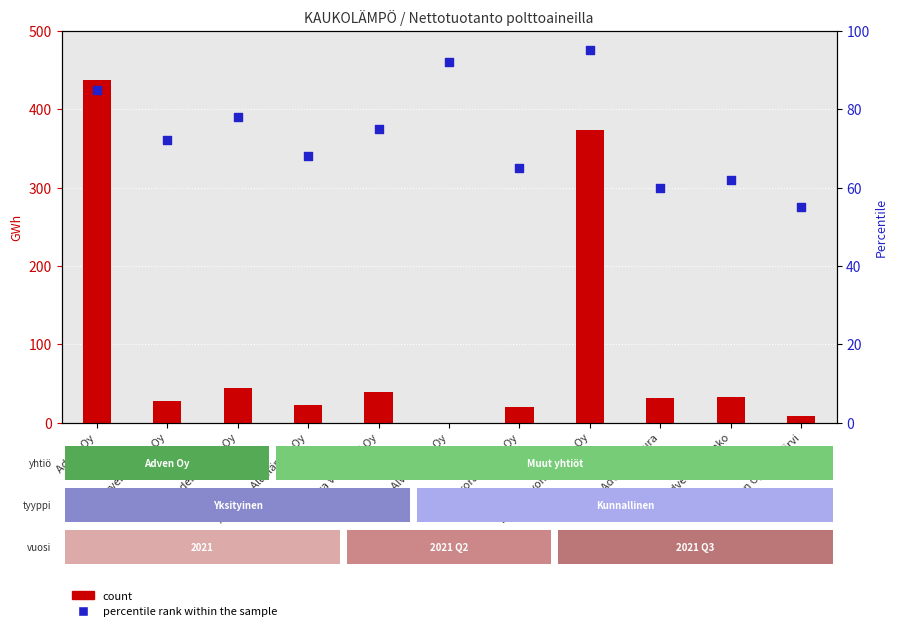

Is the value of count at Adven Oy Eura greater than the value of percentile rank within the sample at Adven Oy Hausjärvi?

No